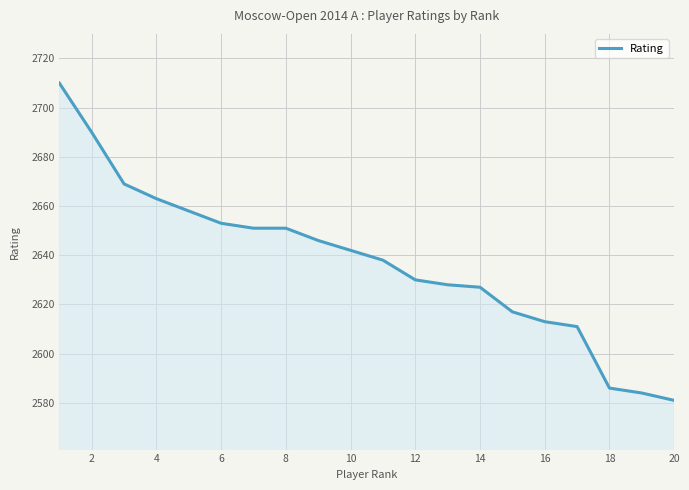

What is the difference between the maximum and minimum values?

129